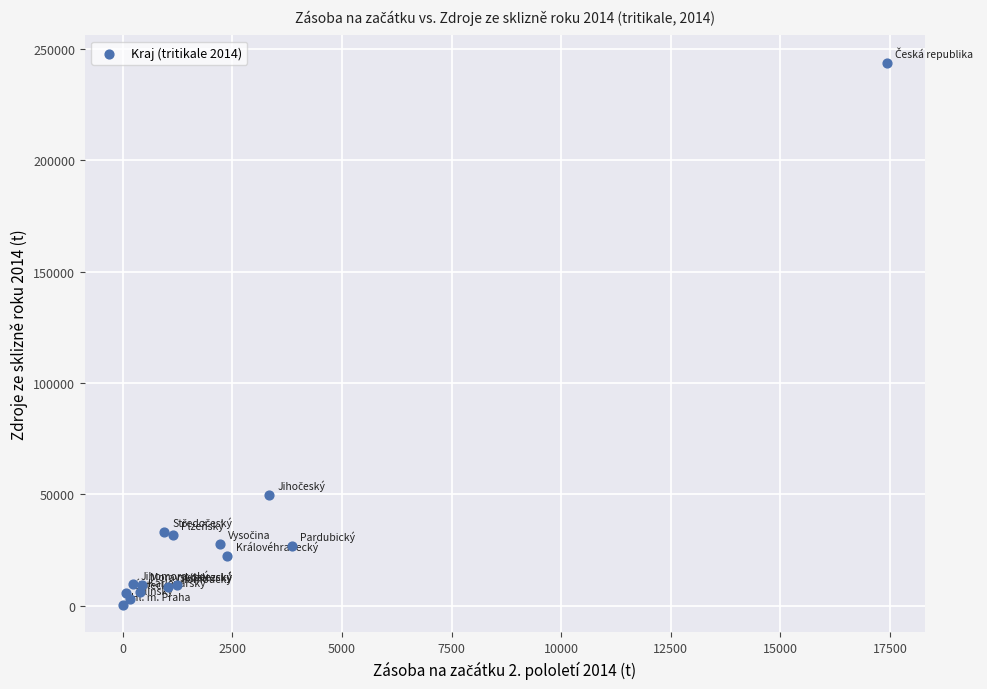

What Y value in the scatter plot is closest to 122073?

49843.2